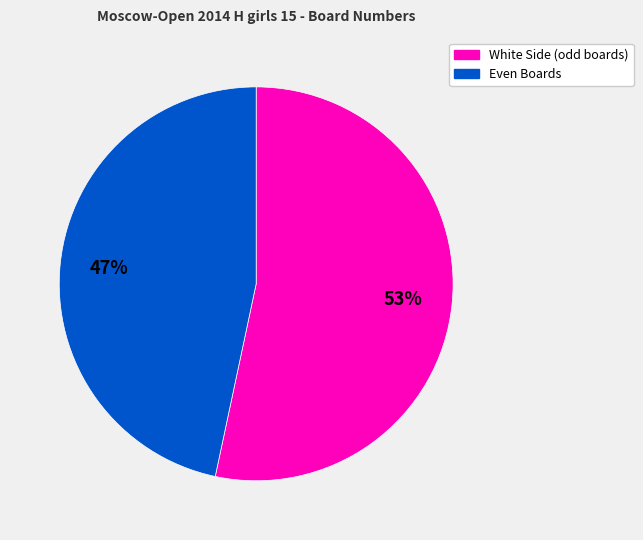

Is there any slice that represents more than half of the pie?

Yes